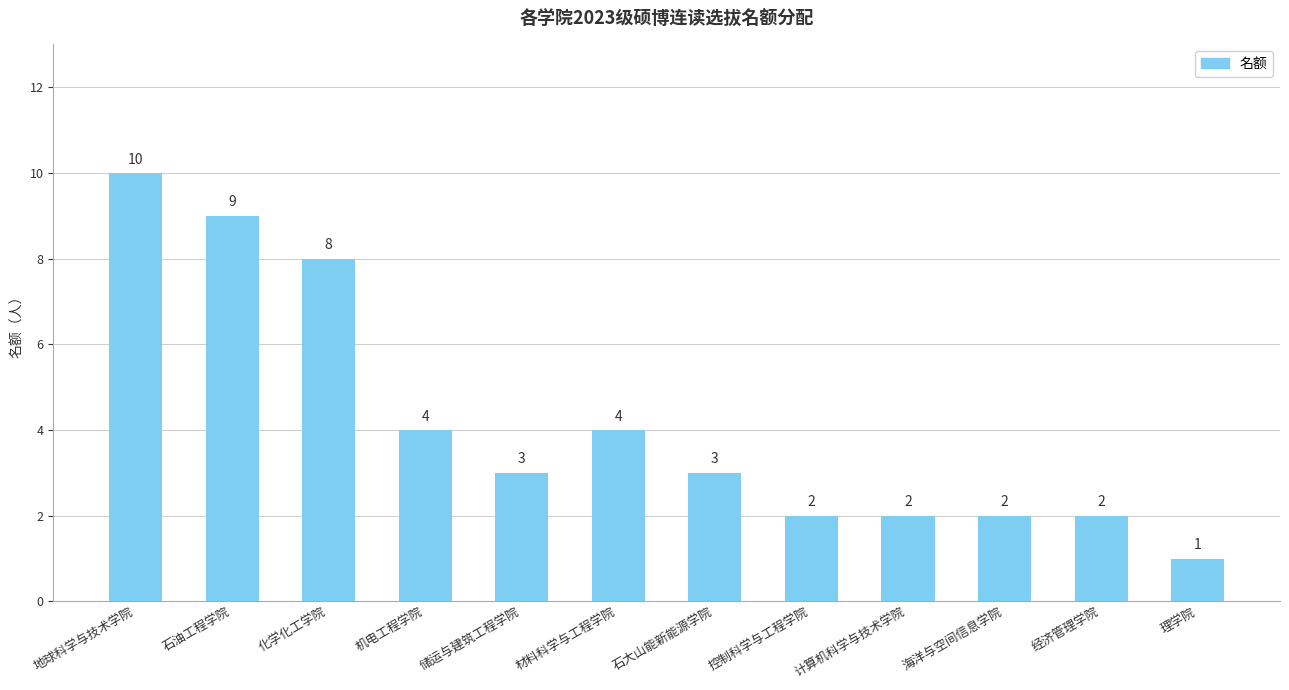

What is the difference between the maximum and second lowest values?

8